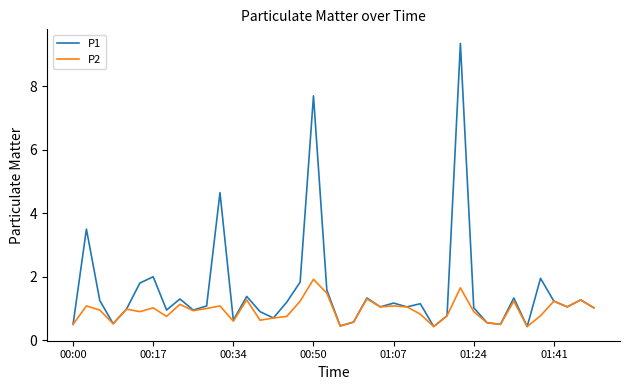

What is the smallest value displayed?

0.4